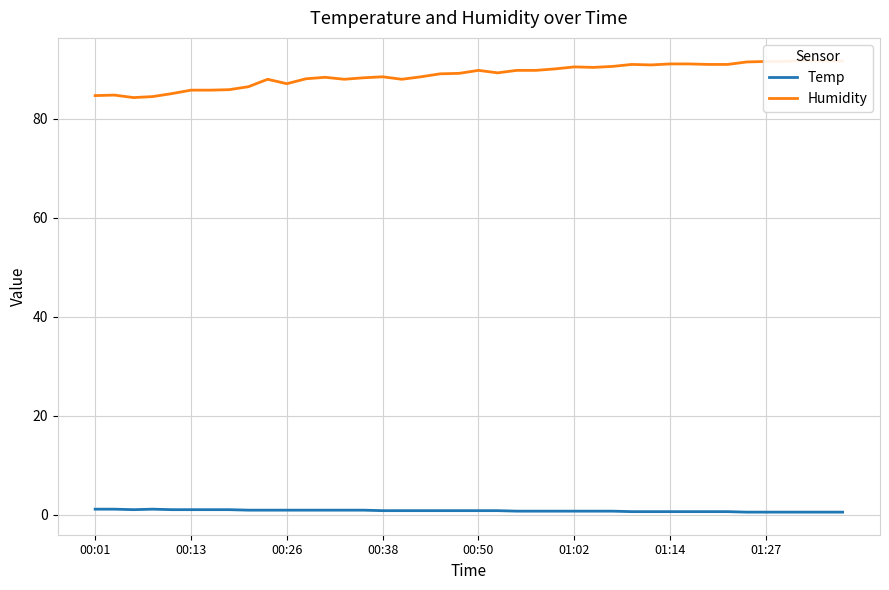

What is the sum of the Humidity values at 38 and 01:02?

177.5